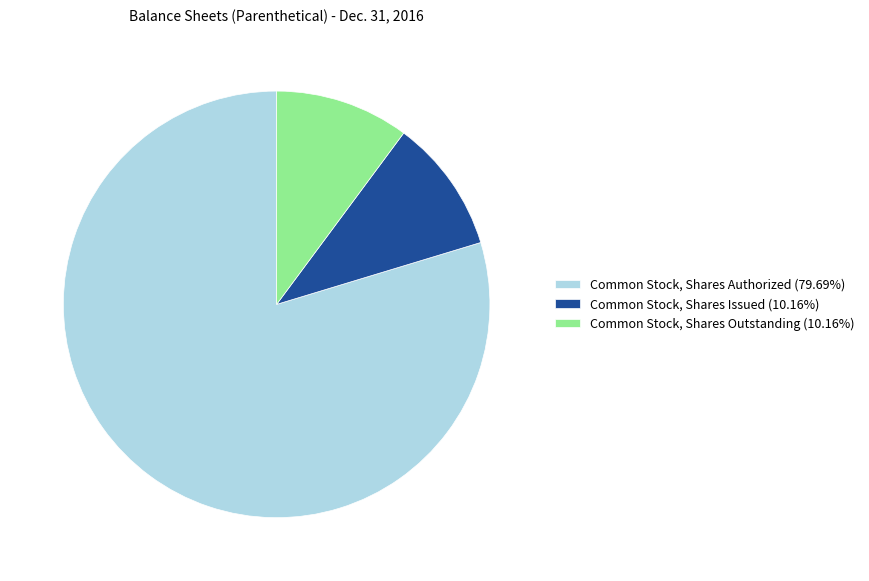

Do Common Stock, Shares Authorized (79.69%) and Common Stock, Shares Outstanding (10.16%) together represent more than half of the pie?

Yes